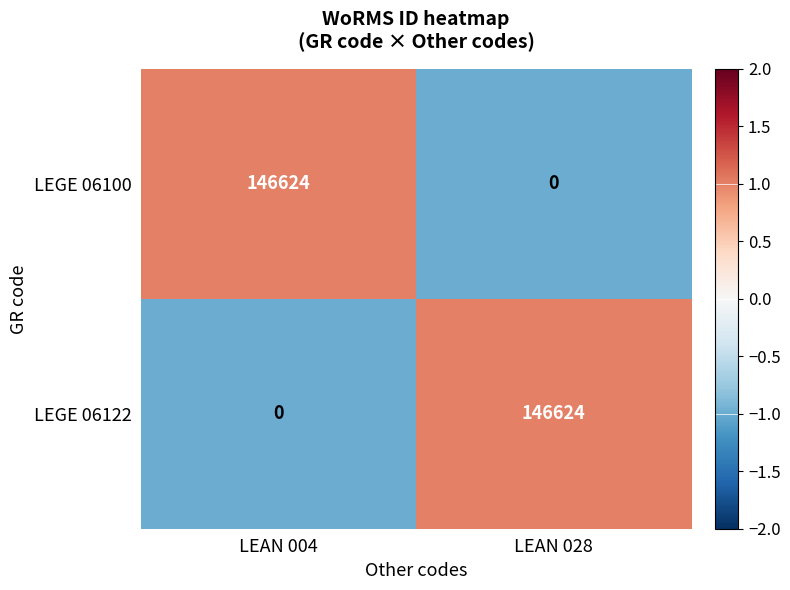

How many values in the LEGE 06122 series are below 146624?

1